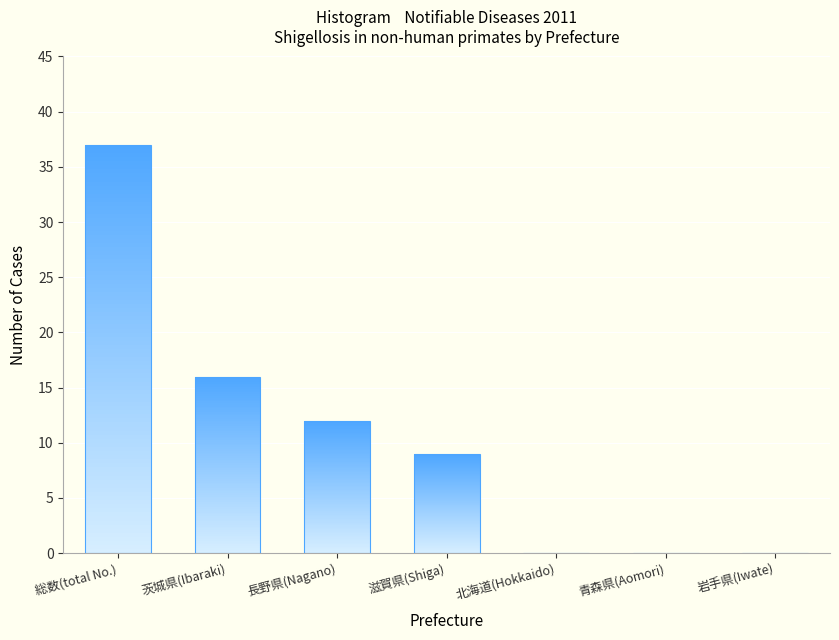

What is the difference between the values at 北海道(Hokkaido) and 茨城県(Ibaraki)?

16